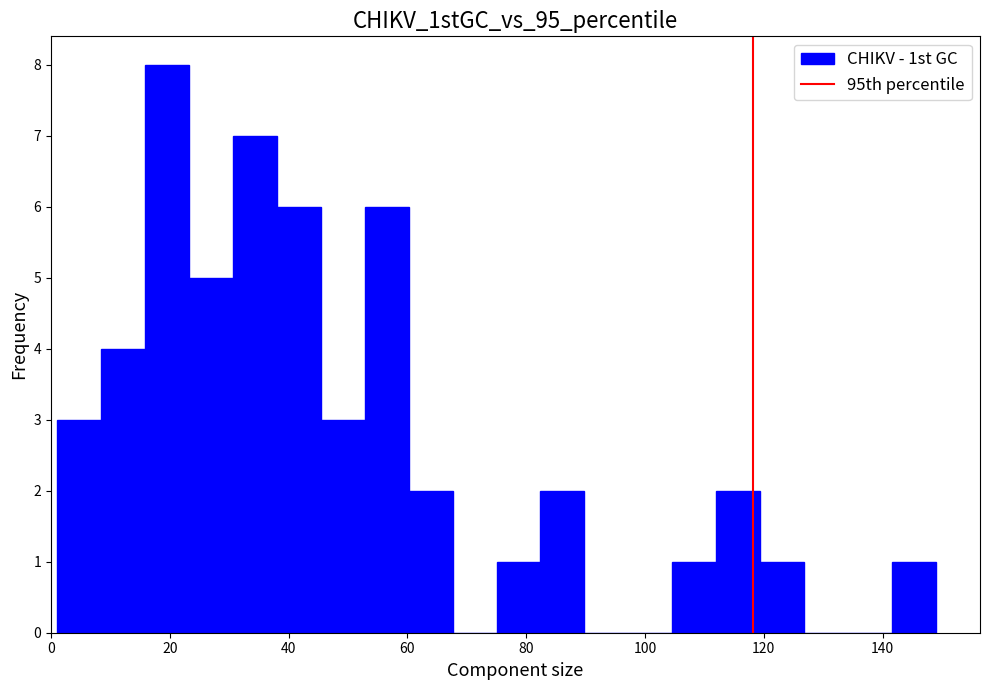

Around what value on the x-axis is the tallest bar? Give the approximate position of its centre, as read against the axis.

20